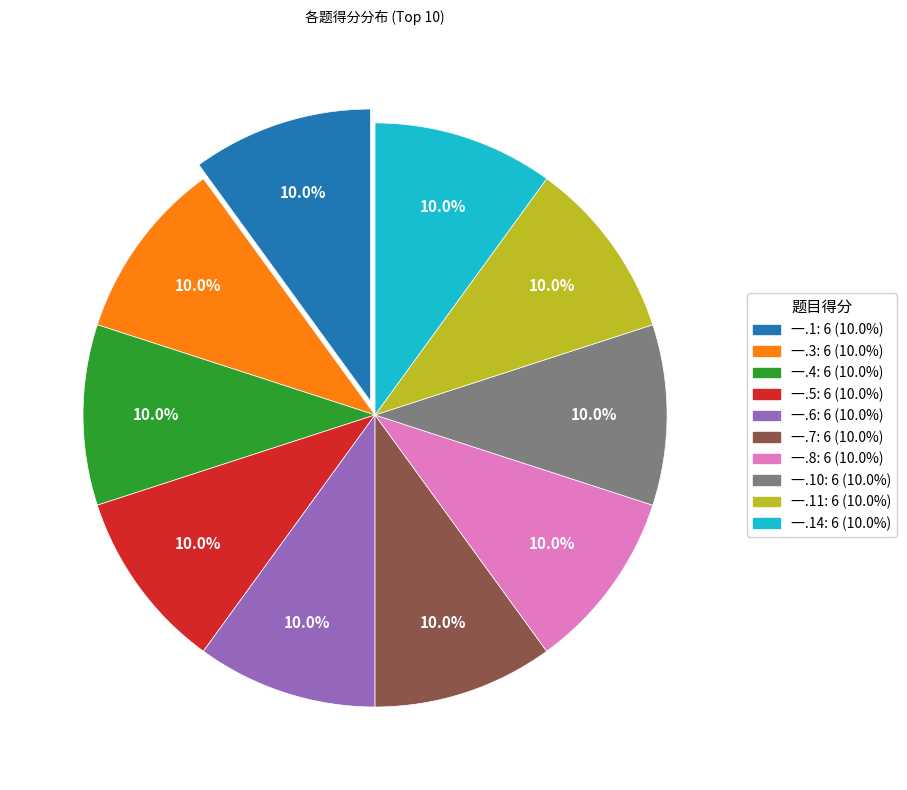

Does 一.11: 6 (10.0%) account for over 50% of the chart?

No